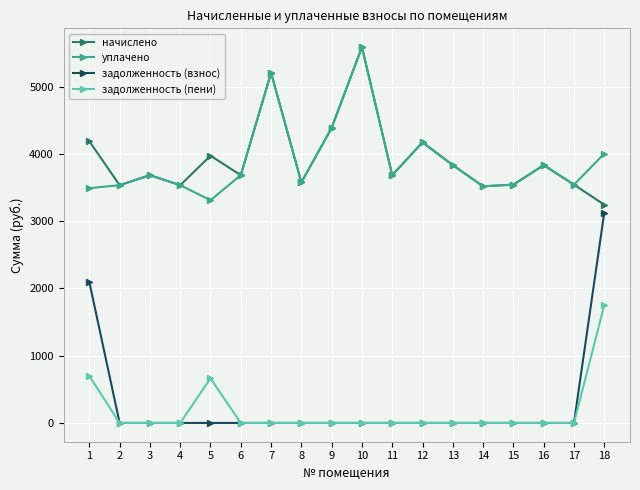

At which label is начислено closest to 4417?

9